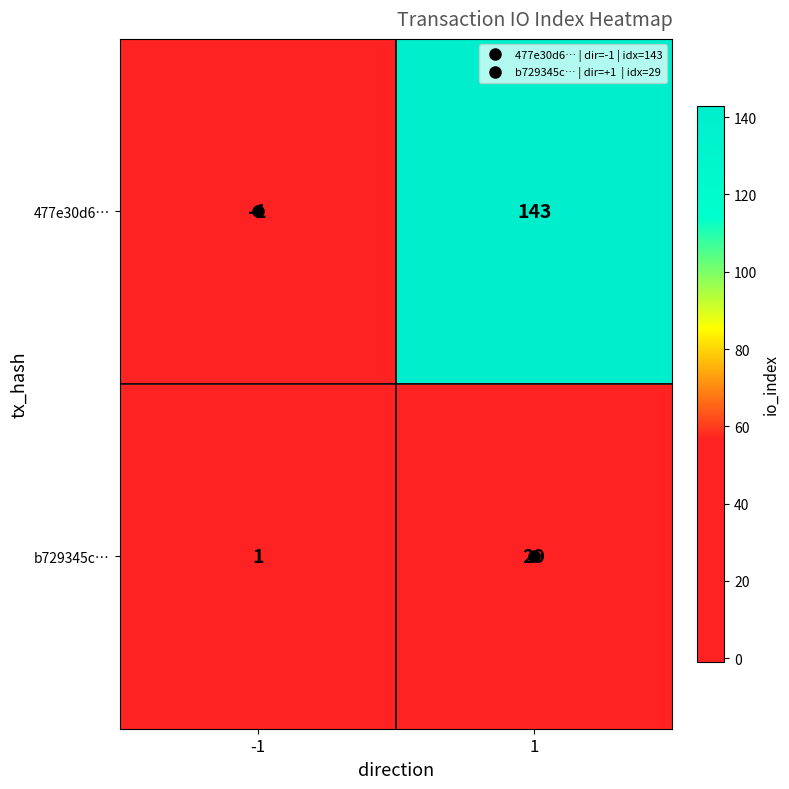

The value of 477e30d6… at -1 is -1. True or false?

True